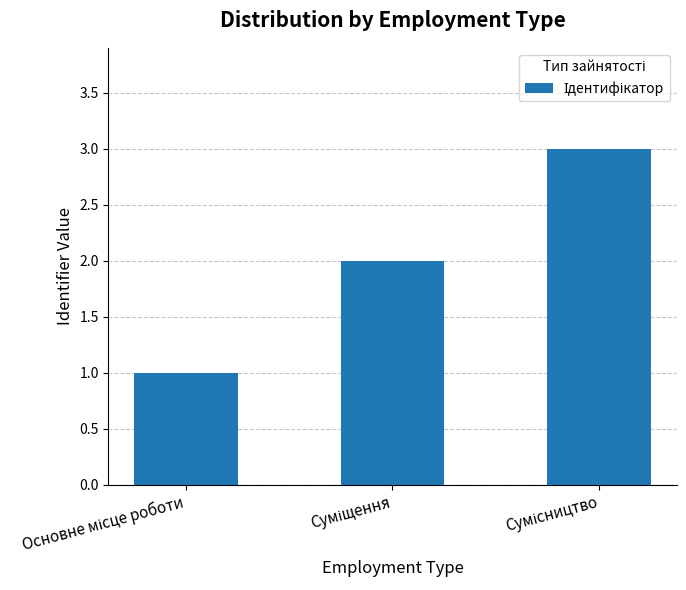

What is the greatest value displayed?

3